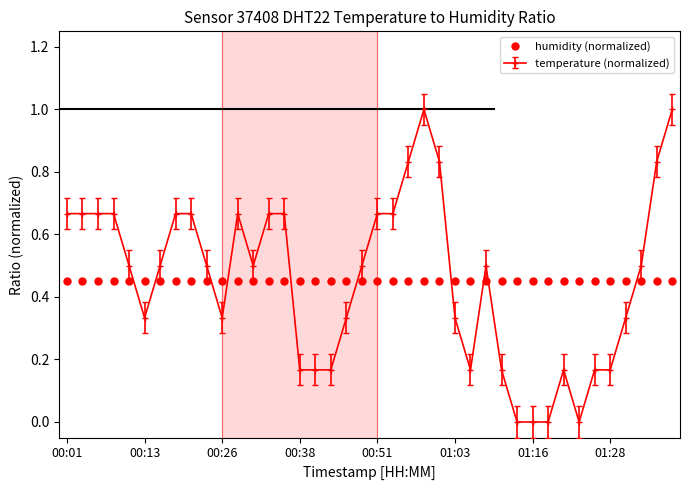

What is the sum of all humidity (normalized) values?

18.0